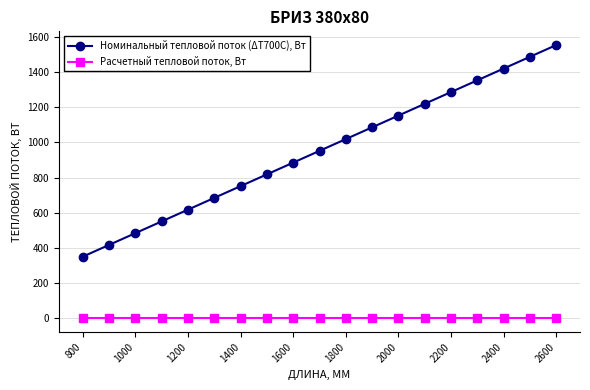

What is the value of the Номинальный тепловой поток (ΔТ700С), Вт point at the 7th from the left?

751.5